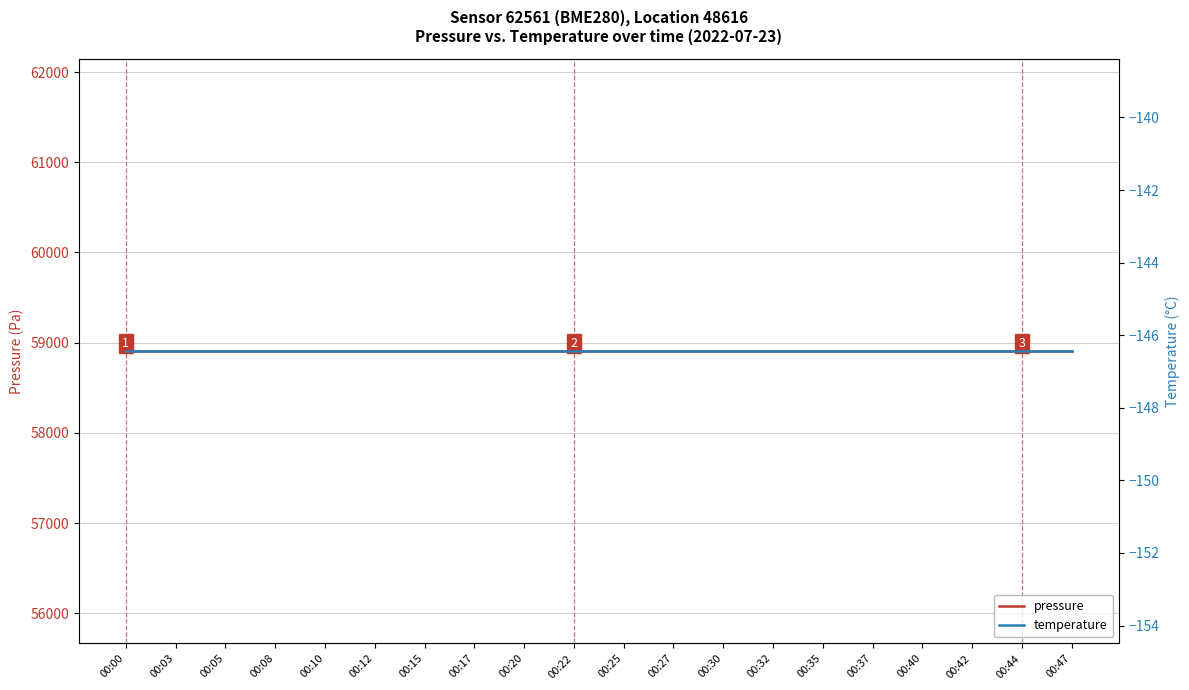

At which category does the chart reach its minimum across all series?

00:00